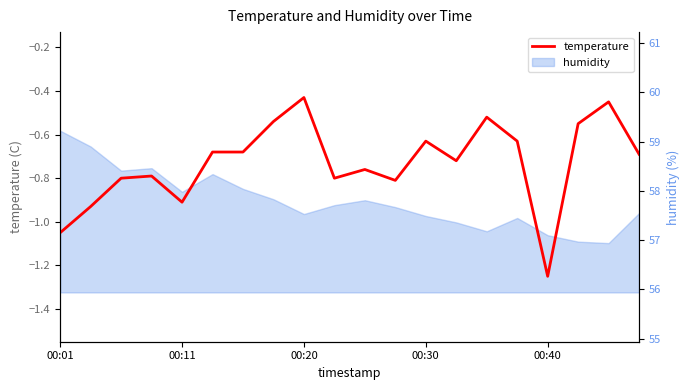

True or false: the data shows -0.7 at 14.

False